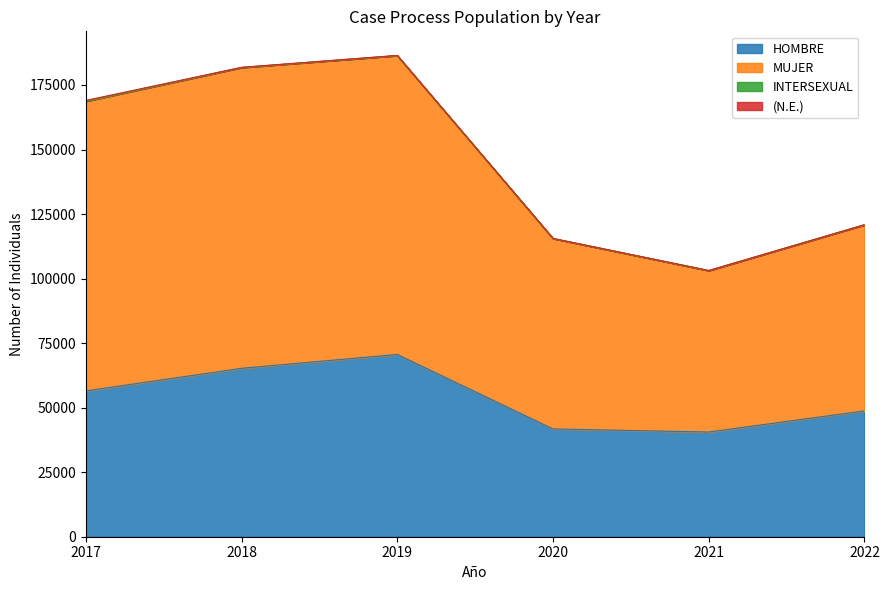

What is the sum of the HOMBRE values at 2022 and 2017?

105227